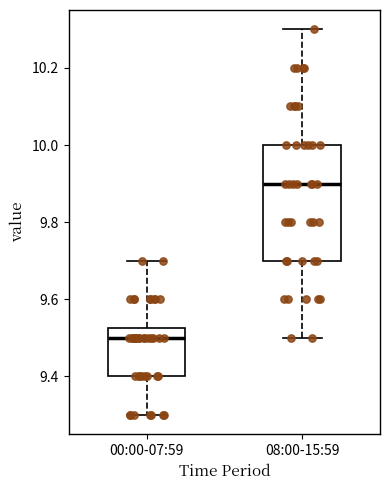

Reading left to right, read every box against the y-axis: the position of its median line, the range the box covers, and the ends of its whiskers. The values are not printed on the chart, so give them approximately, as read against the axis.

00:00-07:59: median 9.50, box 9.40 to 9.52, whiskers 9.30 to 9.70
08:00-15:59: median 9.90, box 9.70 to 10.00, whiskers 9.50 to 10.30